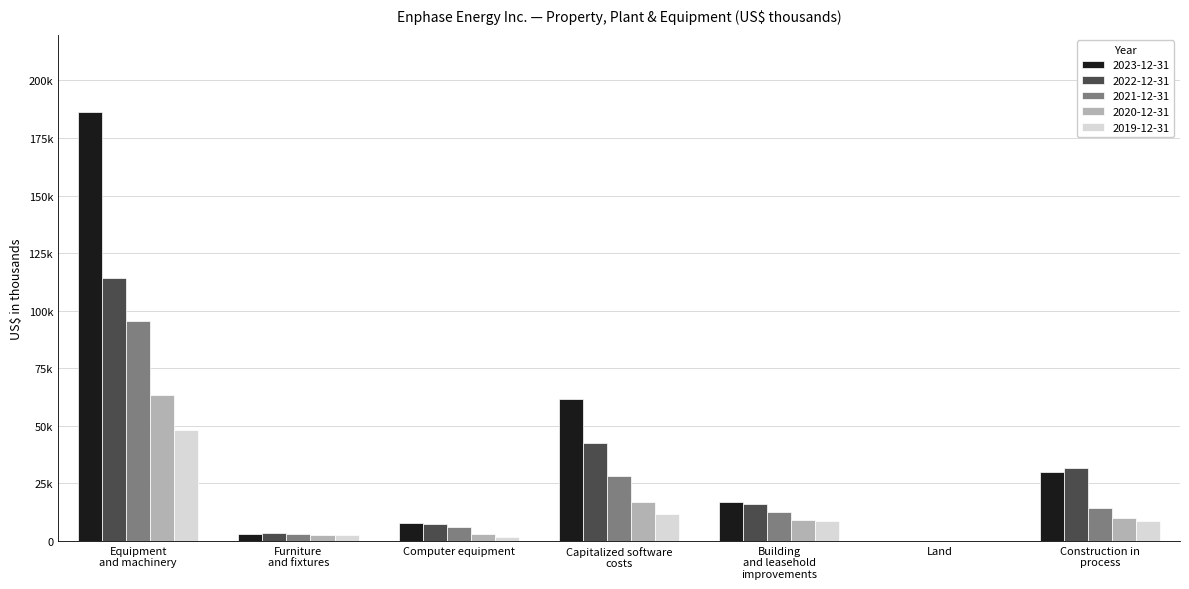

What is the label of the 6th bar from the right?

Furniture and fixtures